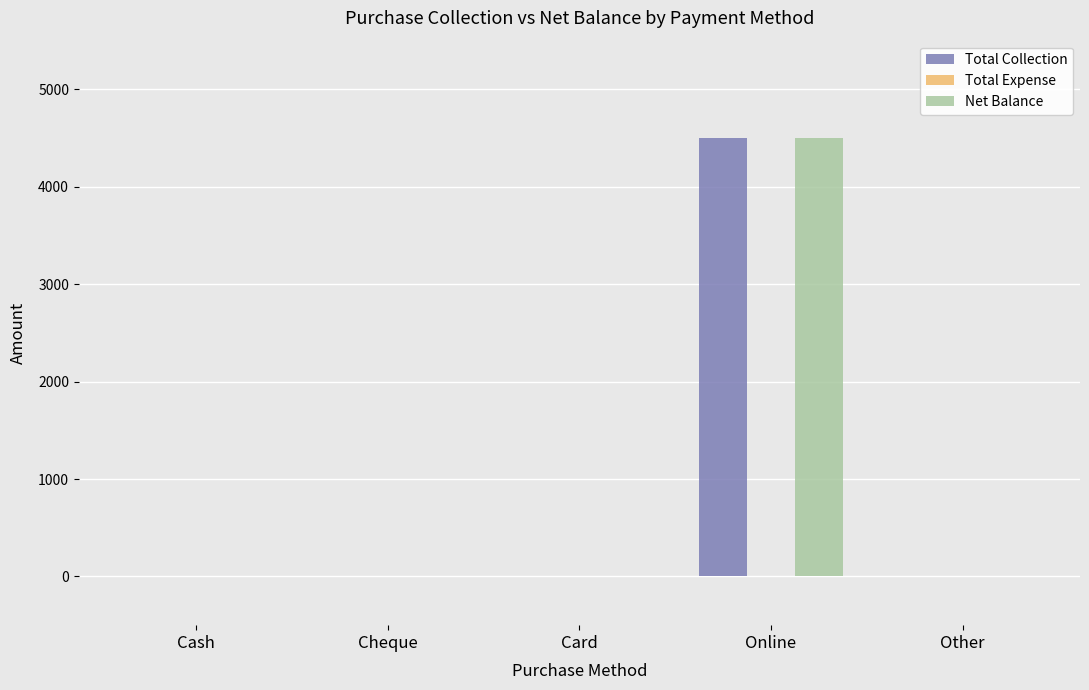

What is the maximum value for Total Collection?

4500